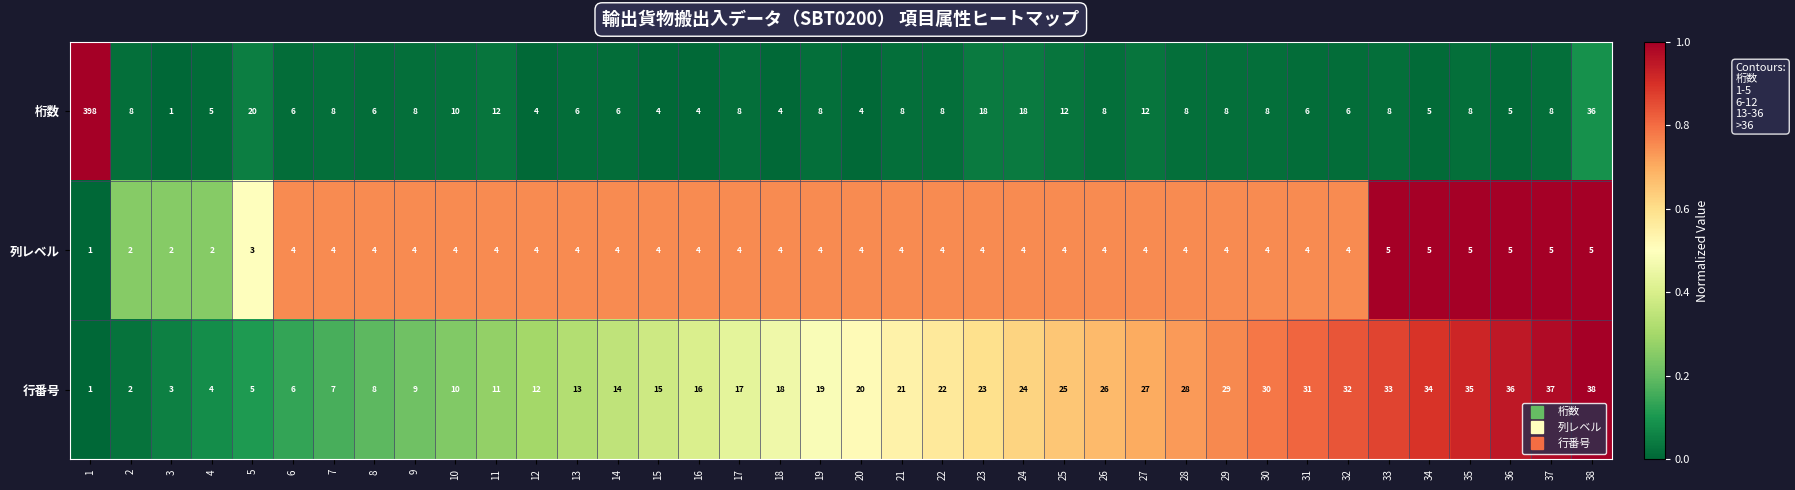

How many series are shown in this chart?

3